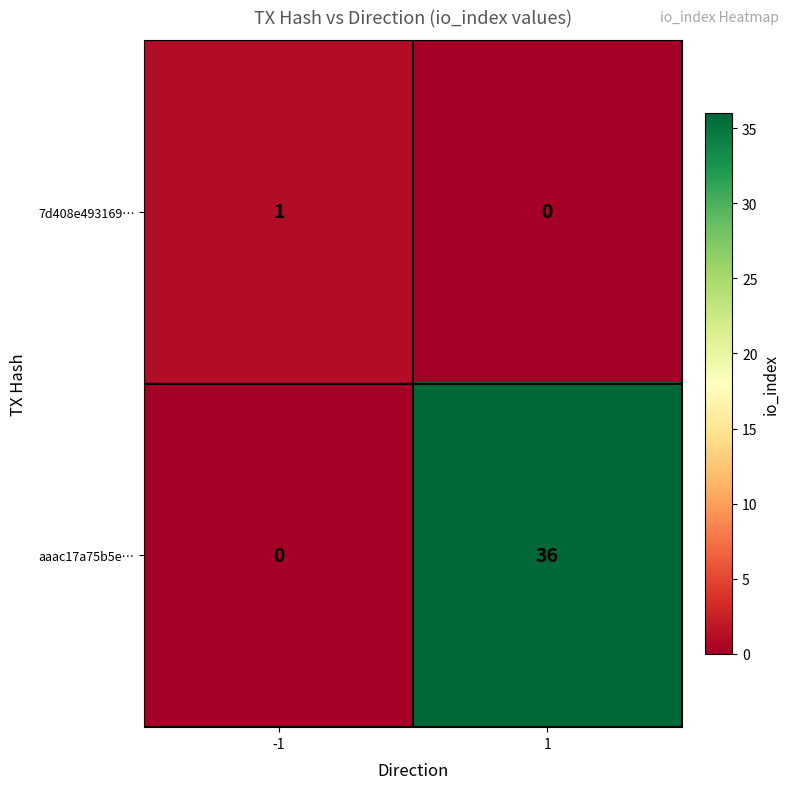

Is it true that 7d408e493169… equals 1 at -1?

True